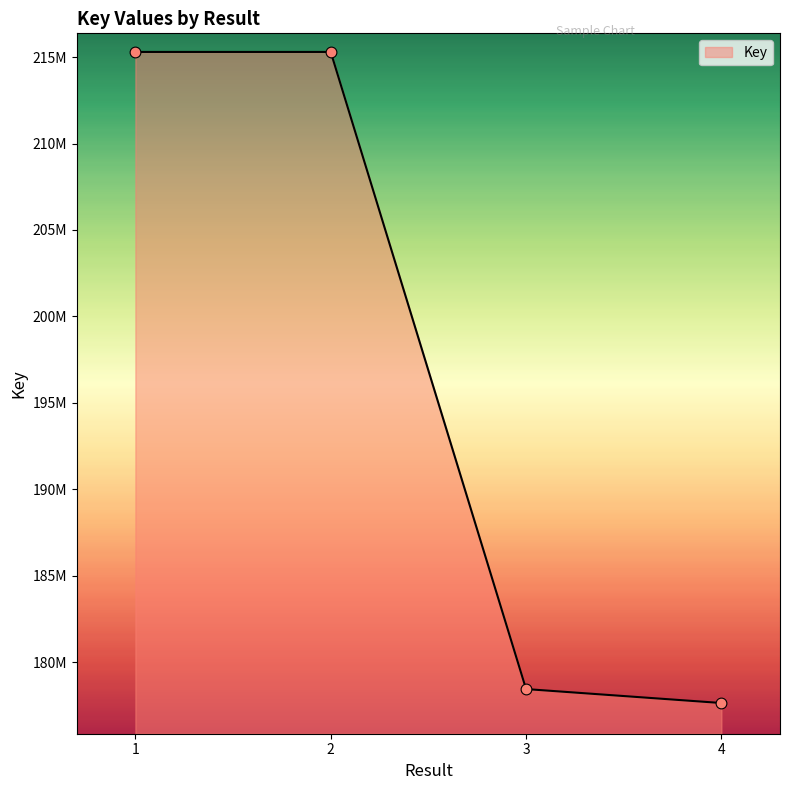

Between 3 and 4, which is larger?

3